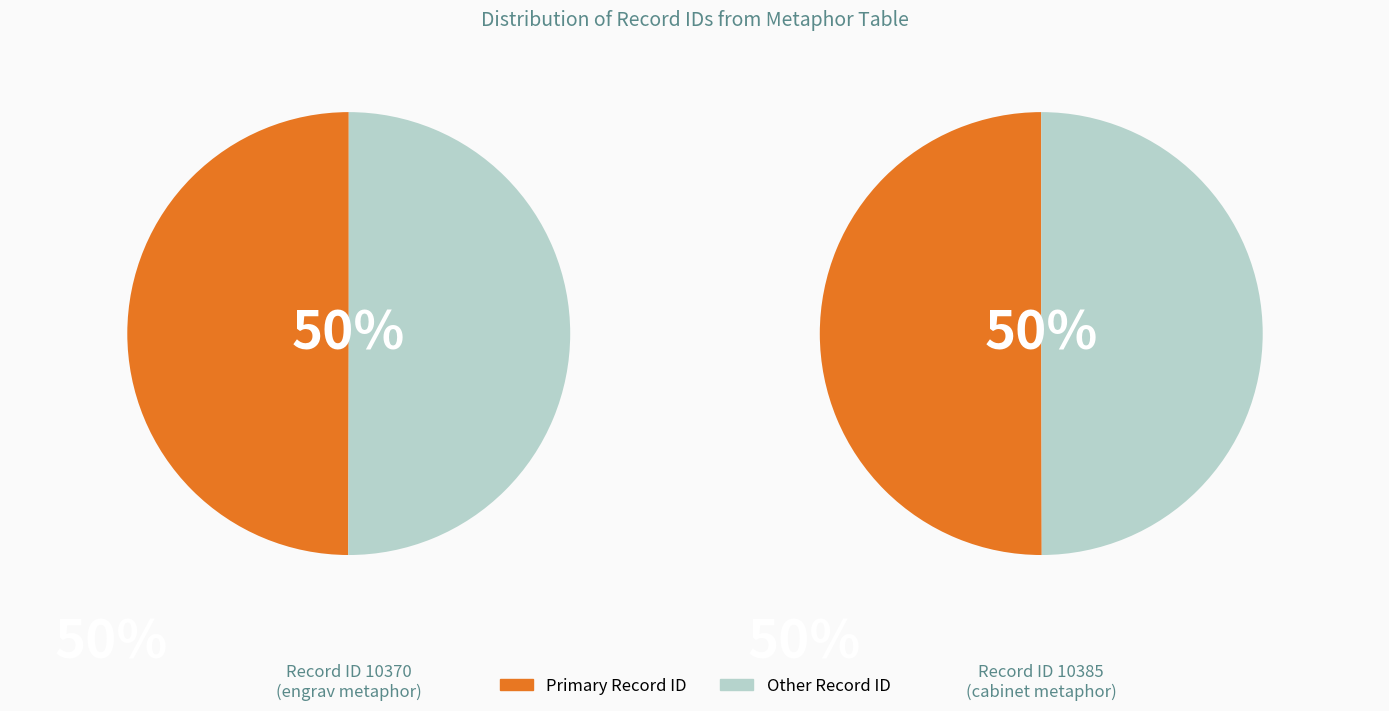

Do ID 10370 and ID 10385 together represent more than half of the pie?

Yes